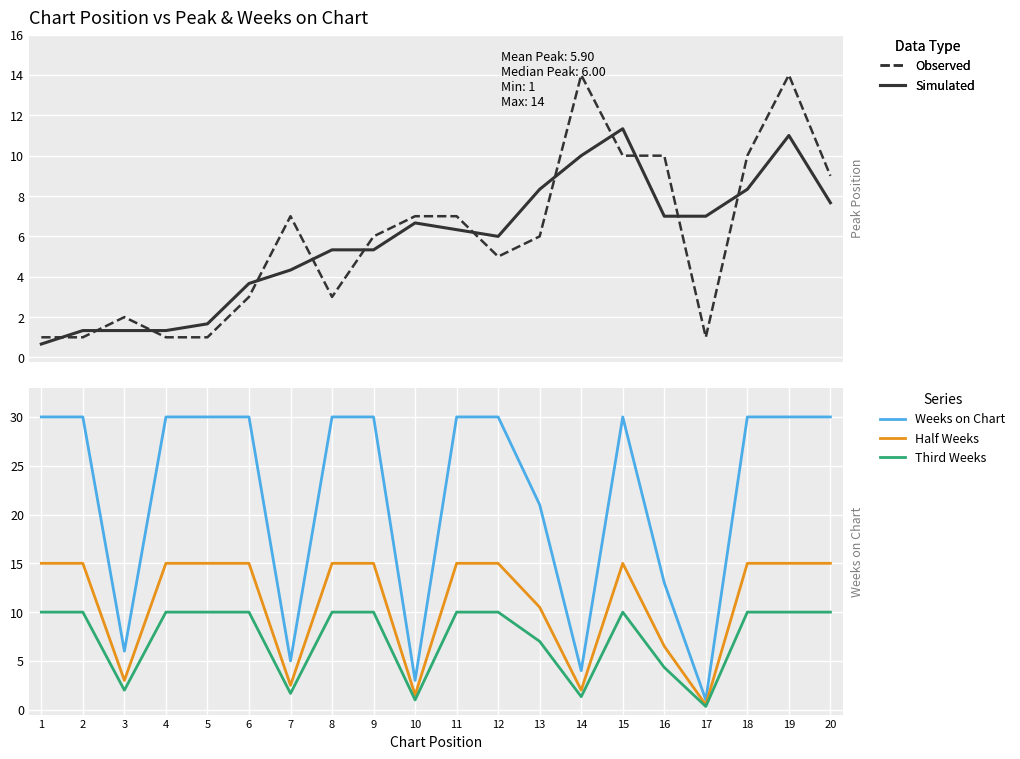

Which category has the highest value across all series?

1